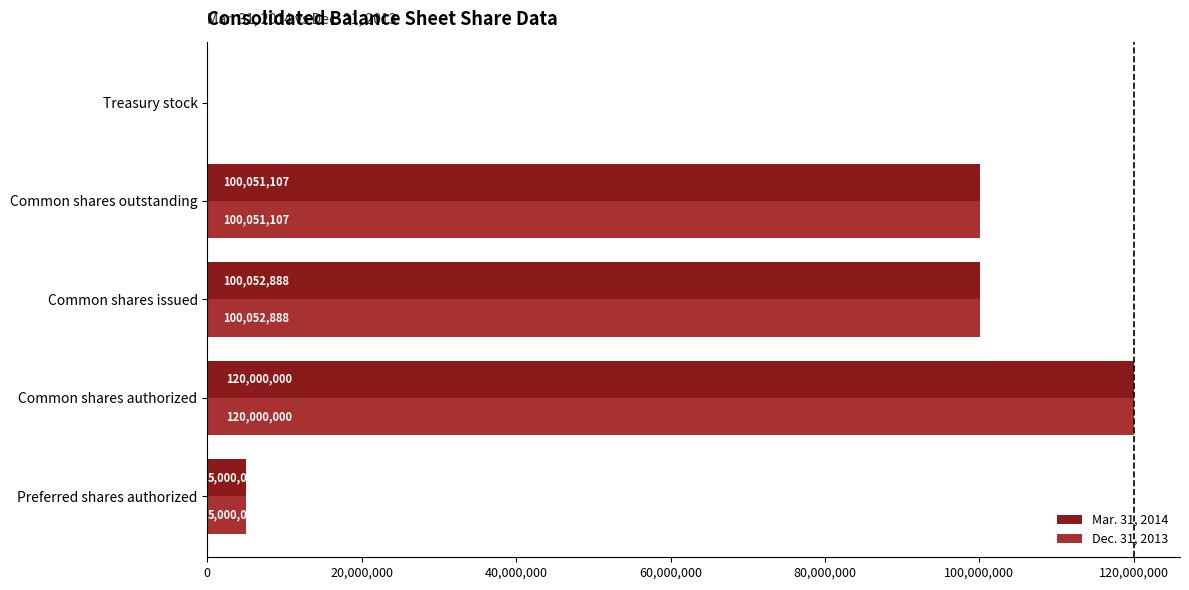

Read the Mar. 31, 2014 value at Preferred shares authorized, to the nearest 10.

5000000